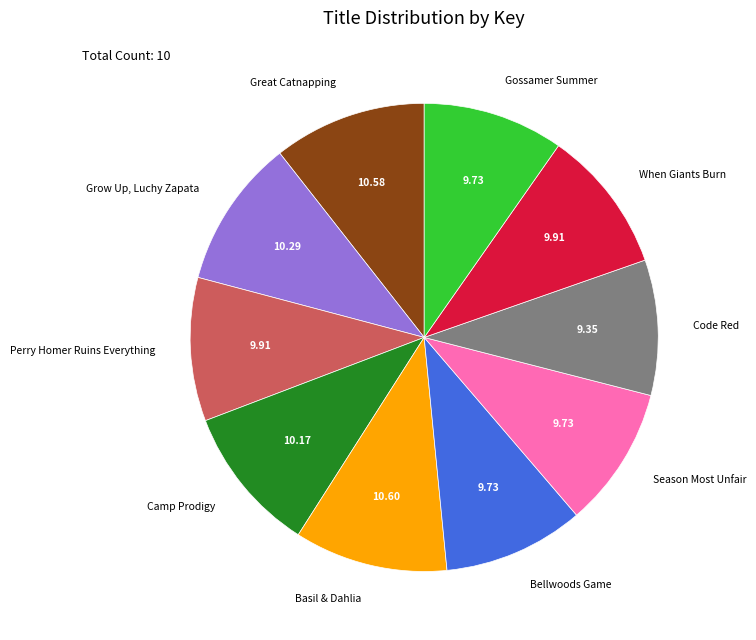

Count the number of slices in the pie.

10